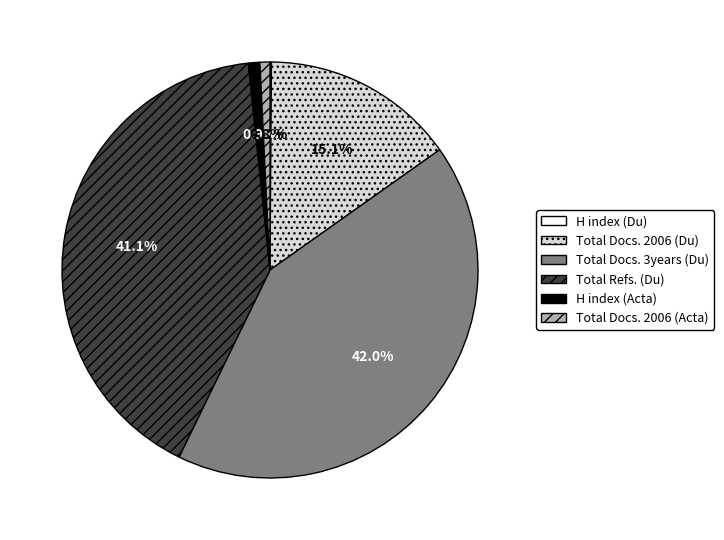

Is there any slice that represents more than half of the pie?

No